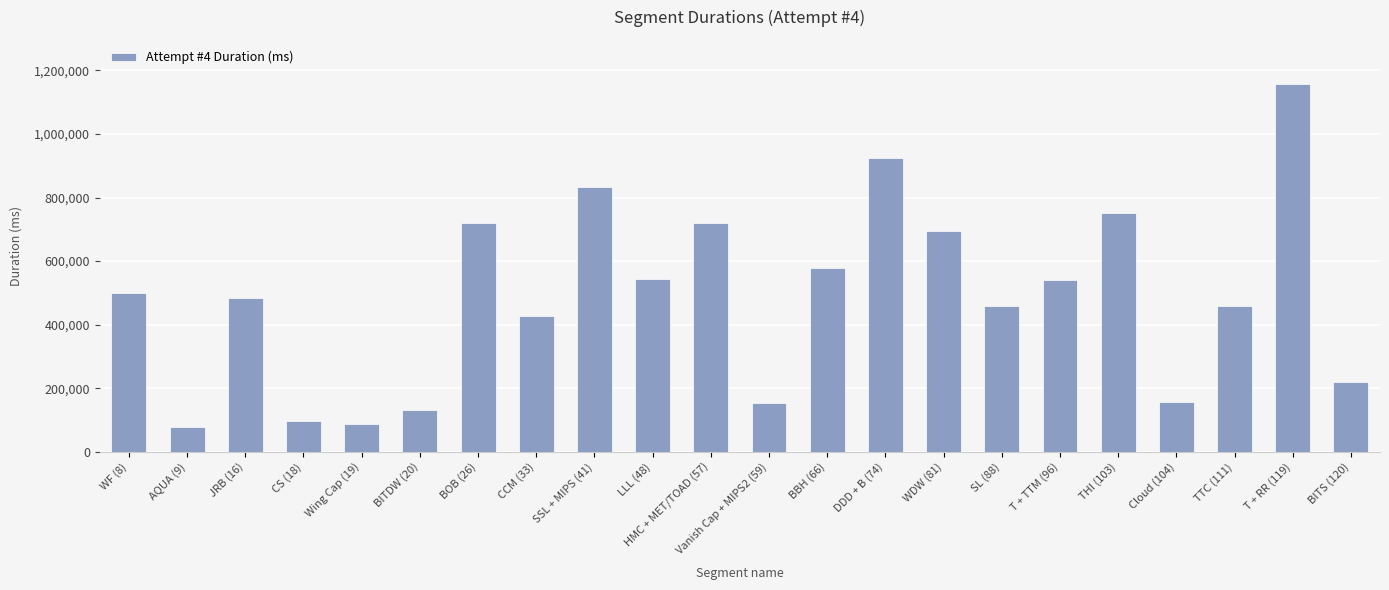

How many bars are there in total?

22